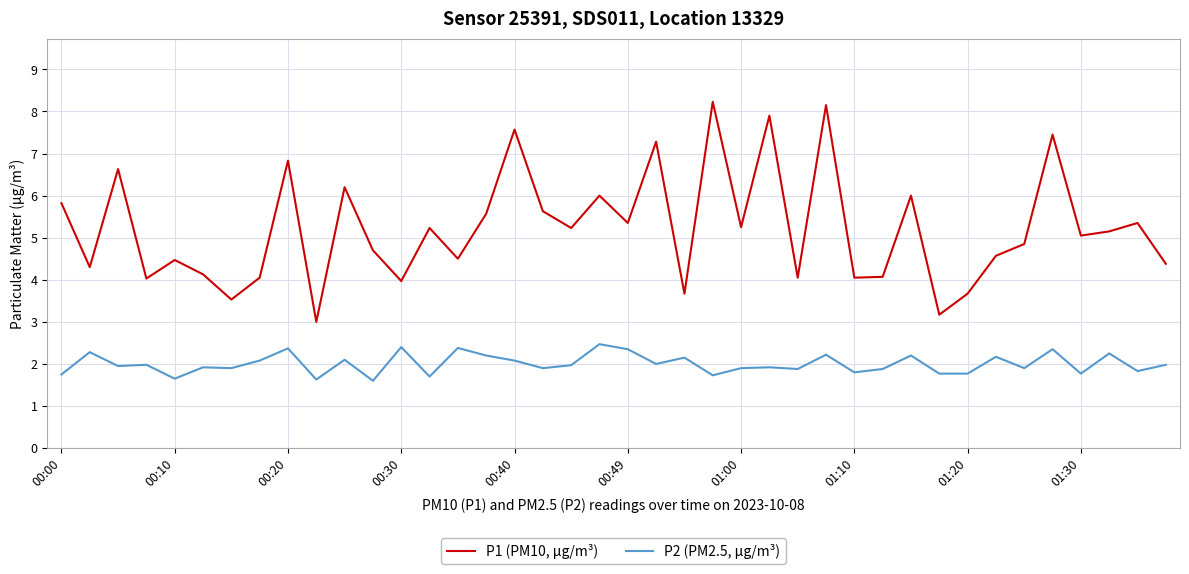

How many values in the P1 (PM10, µg/m³) series are below 5?

19